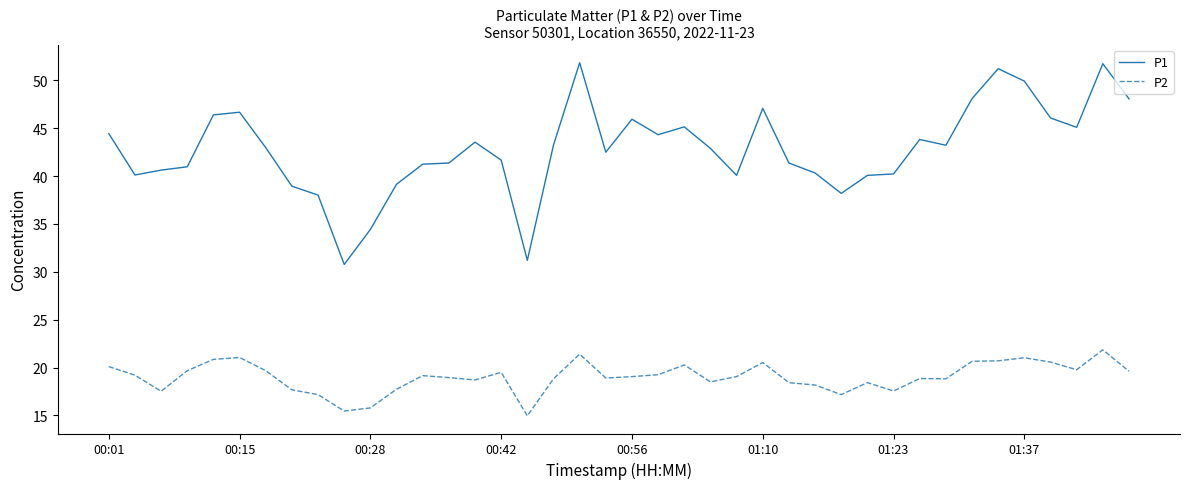

Rank the series by their average value, from highest to lowest.

P1, P2